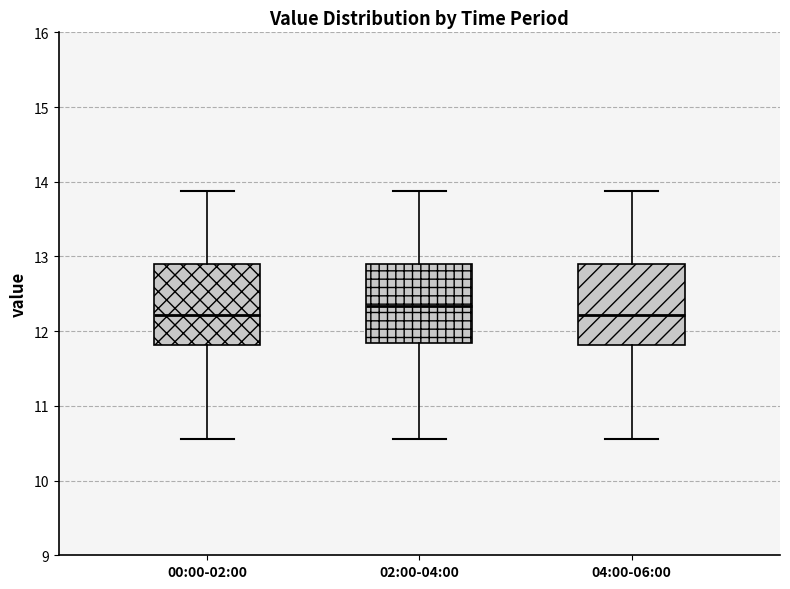

Where does the median line of the box for 00:00-02:00 sit on the y-axis? The values are not printed on the chart, so give them approximately, as read against the axis.

12.2